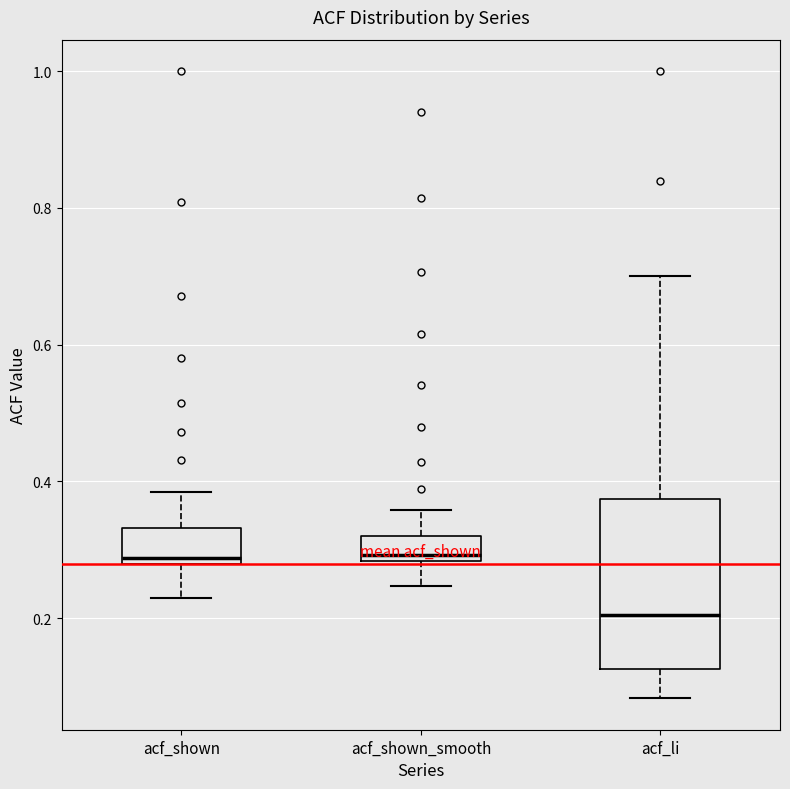

Which box is the tallest, from its lower edge to its upper edge?

acf_li